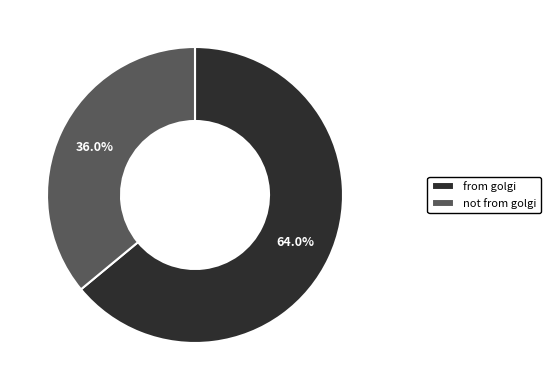

Which slice is the smallest?

not from golgi